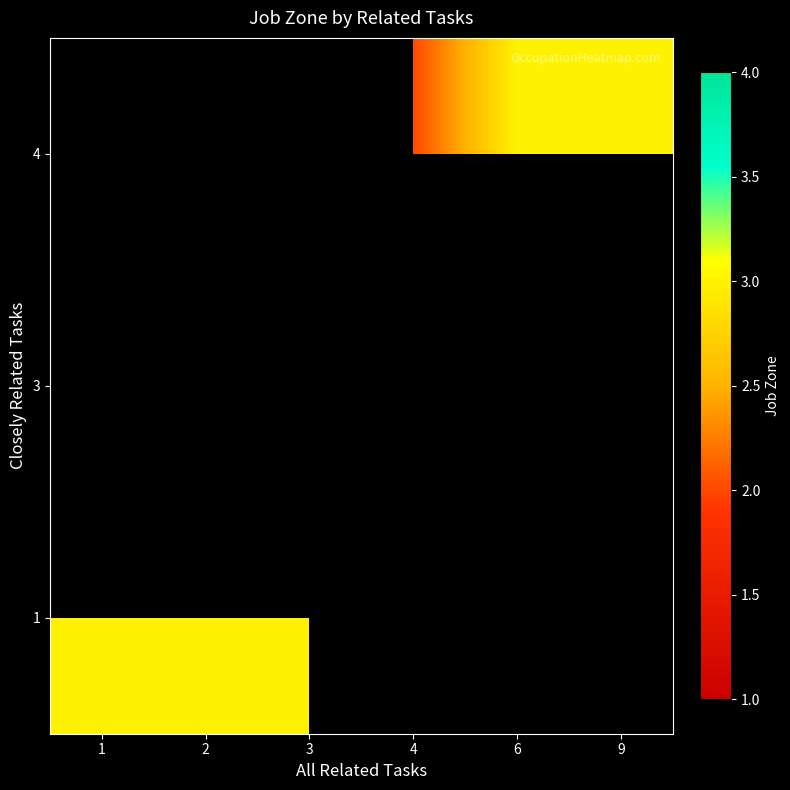

Which label corresponds to the smallest value in the chart?

4